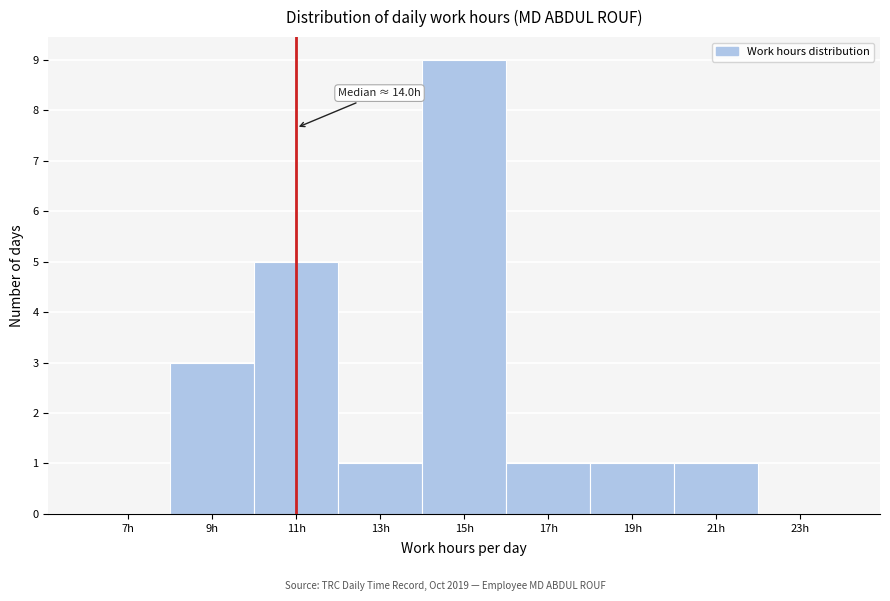

Which range on the x-axis has the tallest bar?

14 to 16